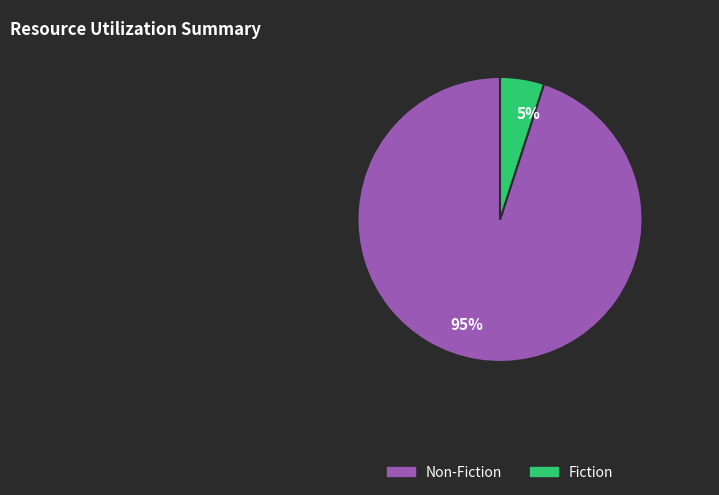

What percentage is the Non-Fiction slice, to the nearest percent?

95%